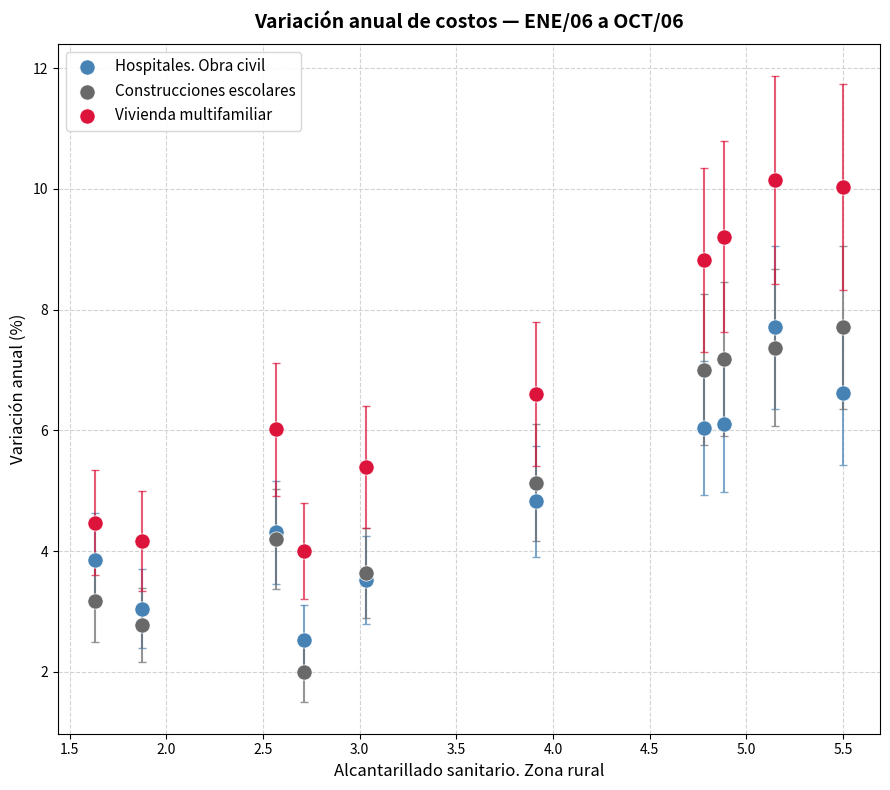

Across all data points, what is the range of Y values (max minus min)?

8.2